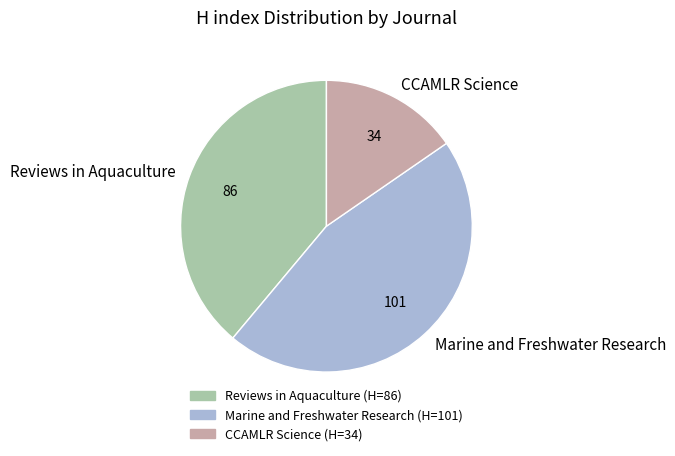

Is it true that Reviews in Aquaculture is 39% of the pie?

True